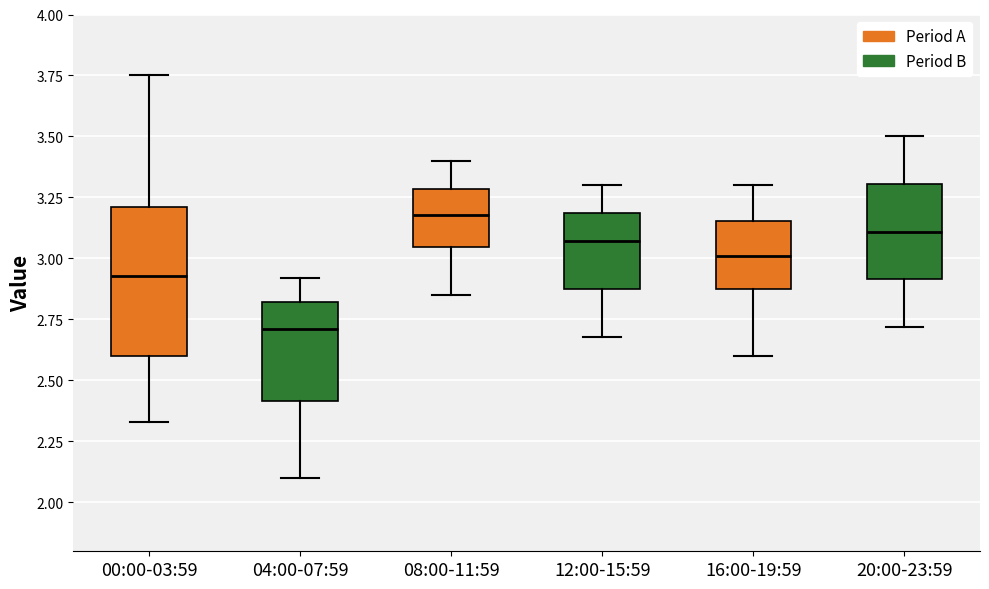

Which box's median line is the highest?

08:00-11:59